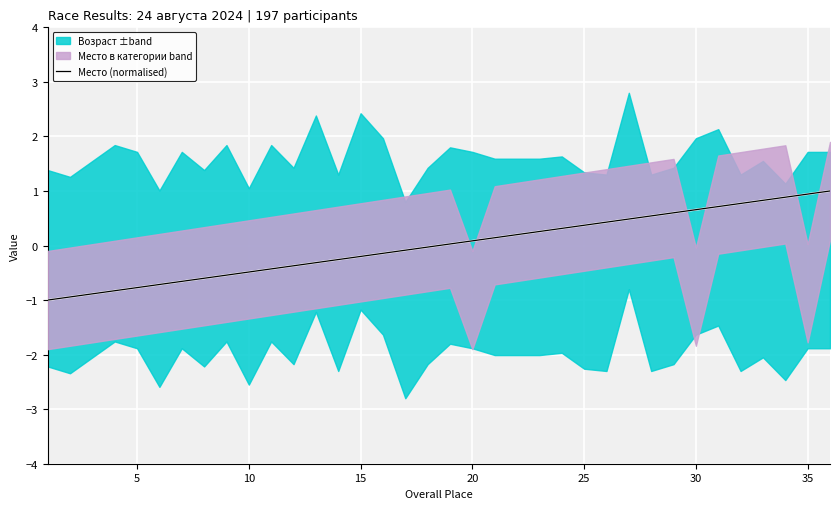

Reading right to left, what are all the values shown in this chart?

1.0	0.9	0.9	0.8	0.8	0.7	0.7	0.6	0.5	0.5	0.4	0.4	0.3	0.3	0.2	0.1	0.1	0.0	-0.0	-0.1	-0.1	-0.2	-0.3	-0.3	-0.4	-0.4	-0.5	-0.5	-0.6	-0.7	-0.7	-0.8	-0.8	-0.9	-0.9	-1.0